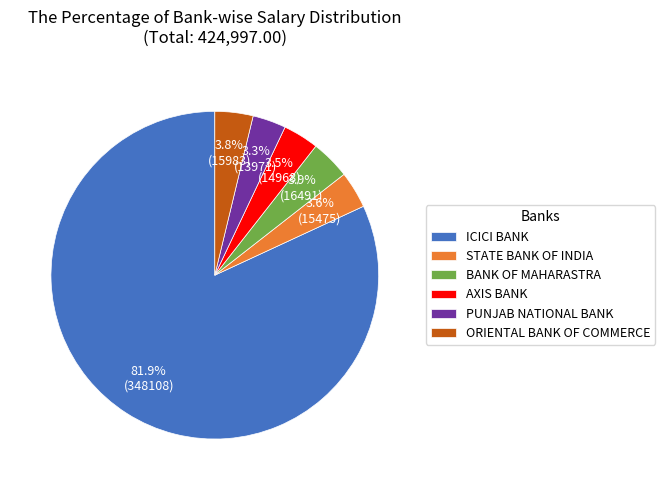

Does any single category account for the majority?

Yes